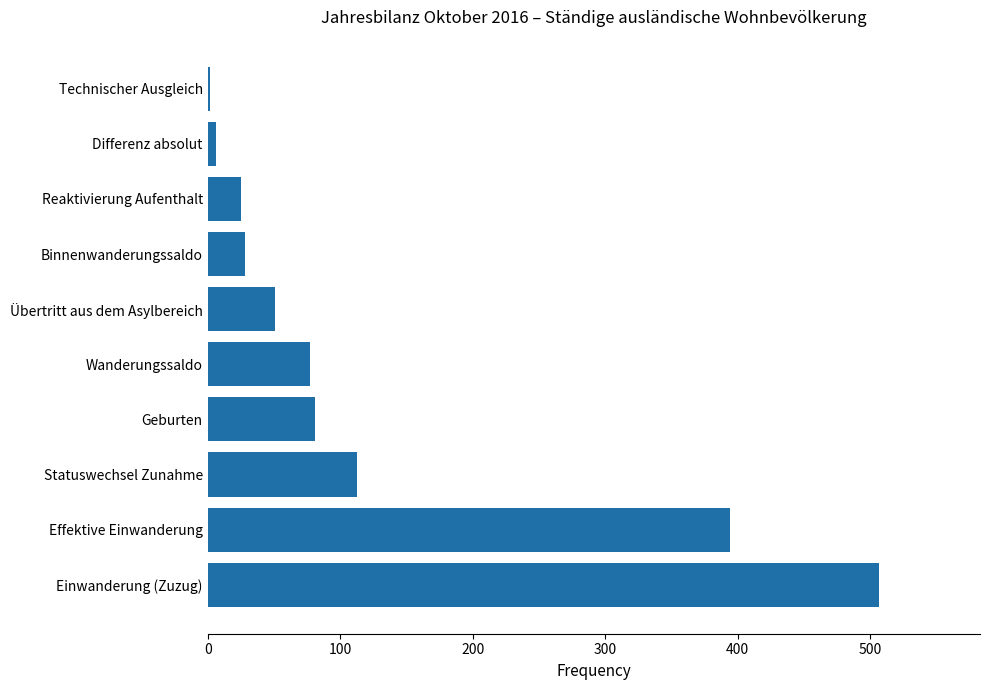

Reading bottom to top, extract all data points from this chart.

507	394	113	81	77	51	28	25	6	2